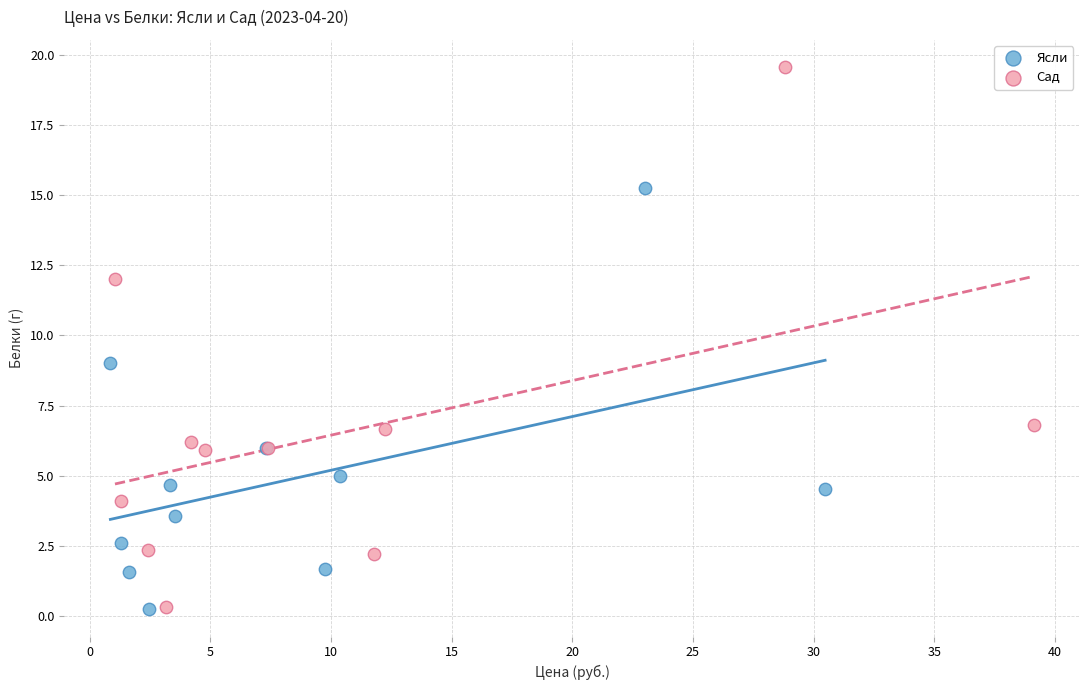

Which series has the largest Y range (max minus min)?

Сад